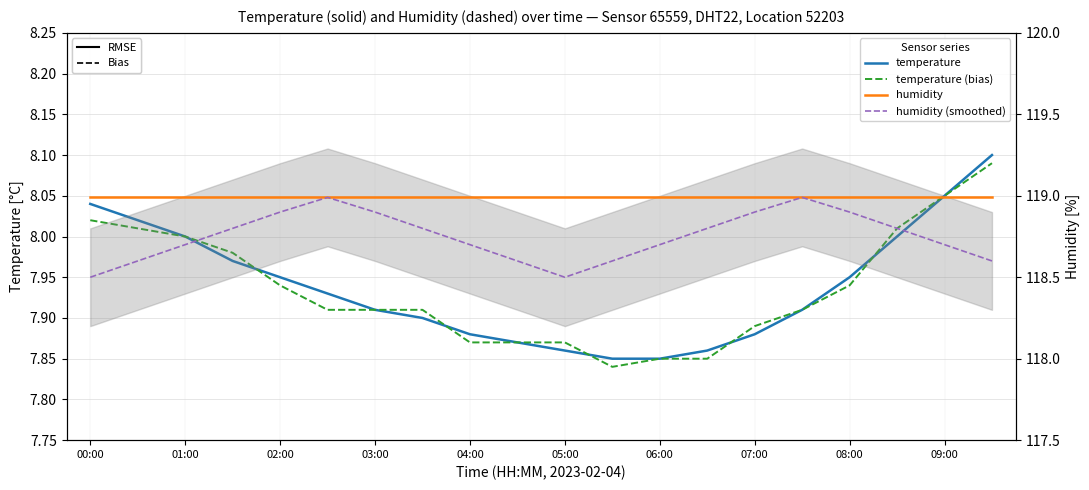

How many lines are shown in the chart?

4